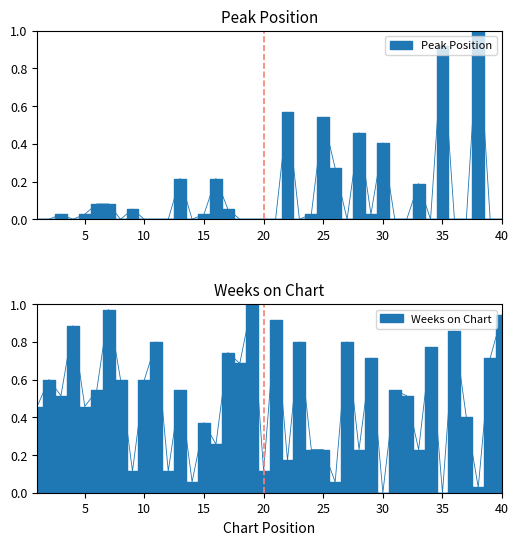

True or false: Weeks on Chart and Peak Position intersect in this chart.

True